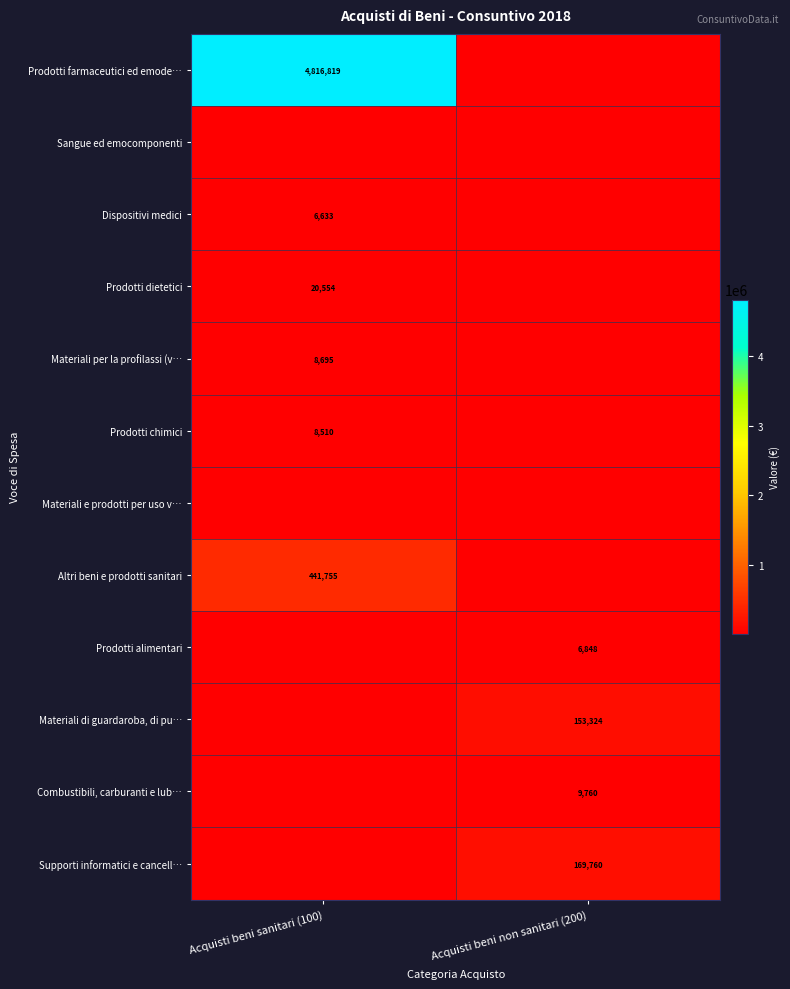

How many categories are shown in the chart?

2